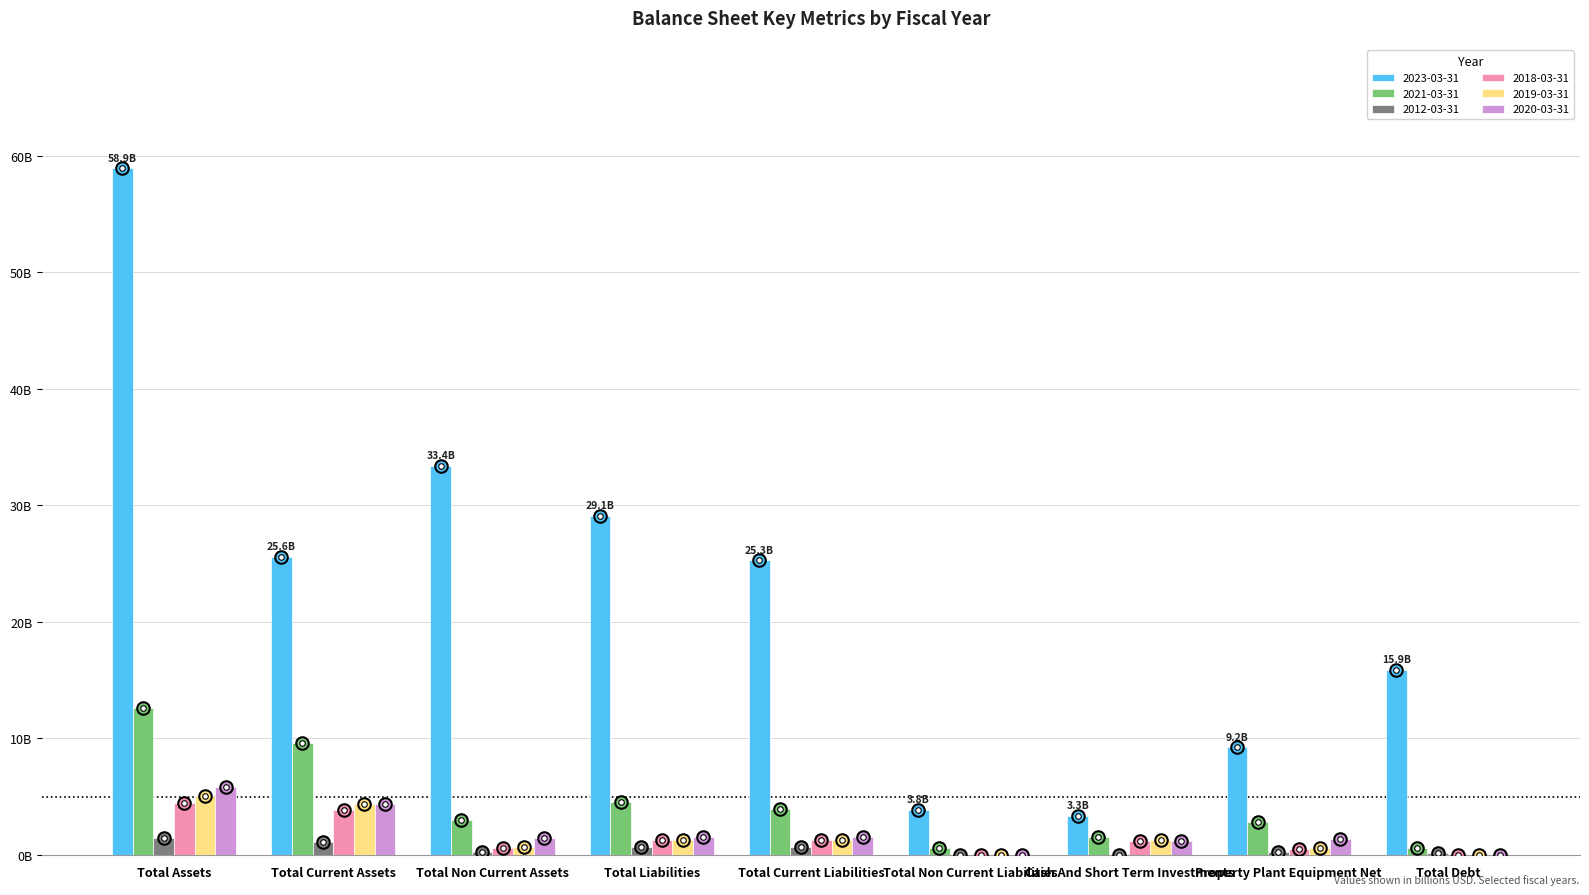

Which series has the largest total across all categories?

2023-03-31